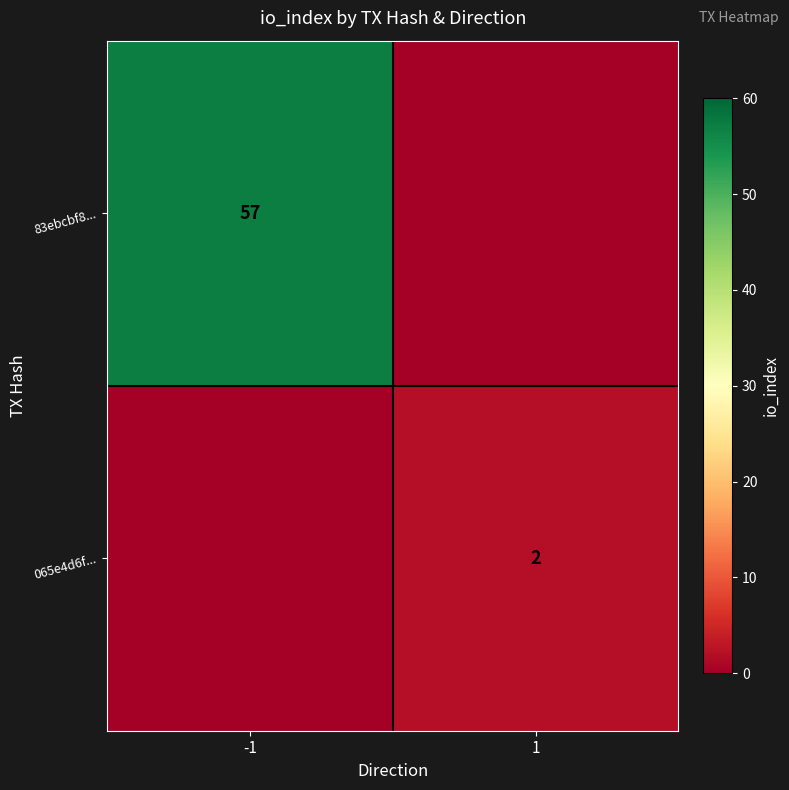

Is it true that 065e4d6f... equals 2 at 1?

True